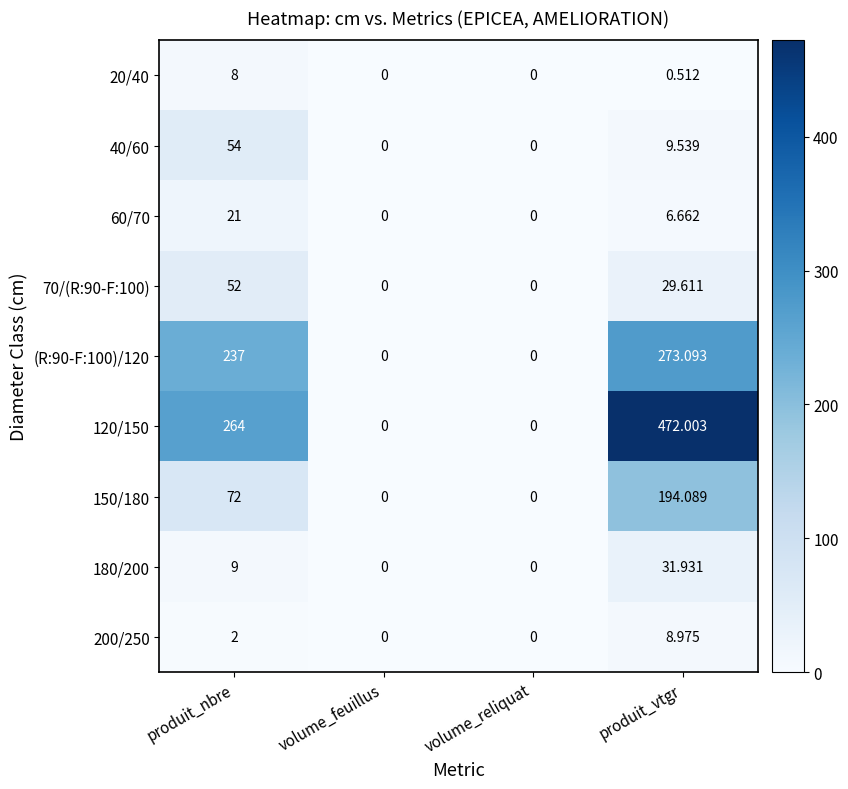

Which category has the highest value across all series?

produit_vtgr